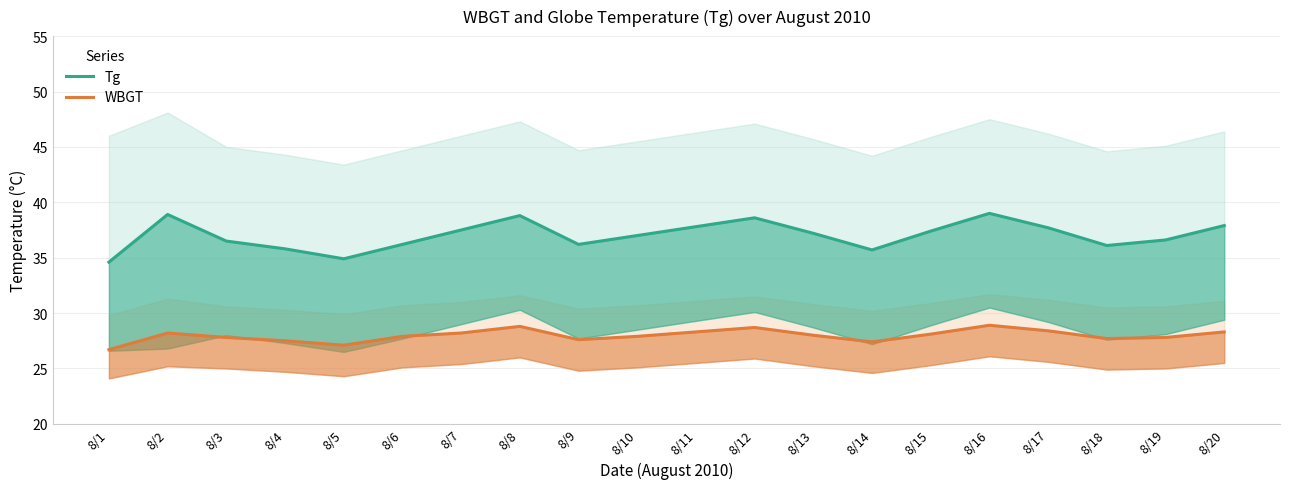

True or false: WBGT has a value of 6.1 at 8/13.

False